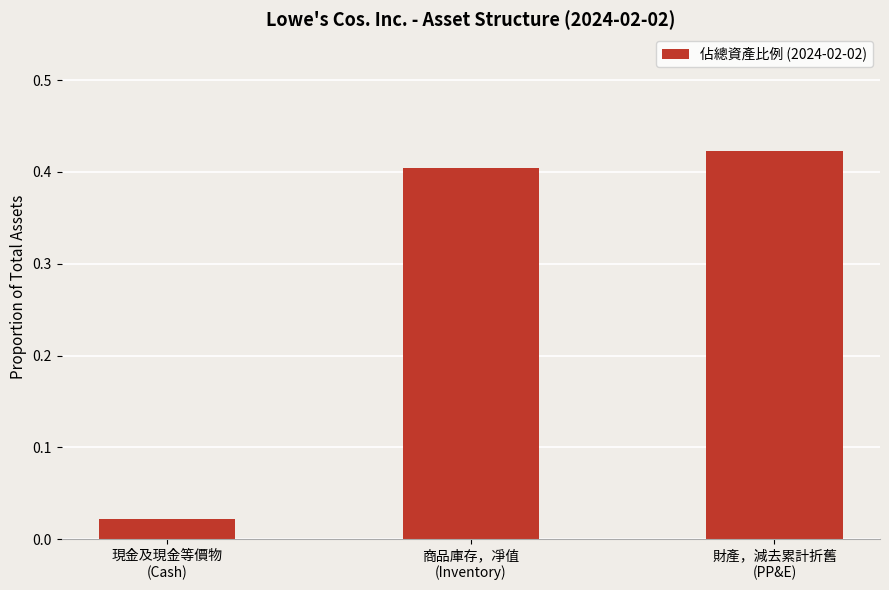

Rank the categories by value from lowest to highest.

現金及現金等價物
(Cash), 商品庫存，凈值
(Inventory), 財產，減去累計折舊
(PP&E)